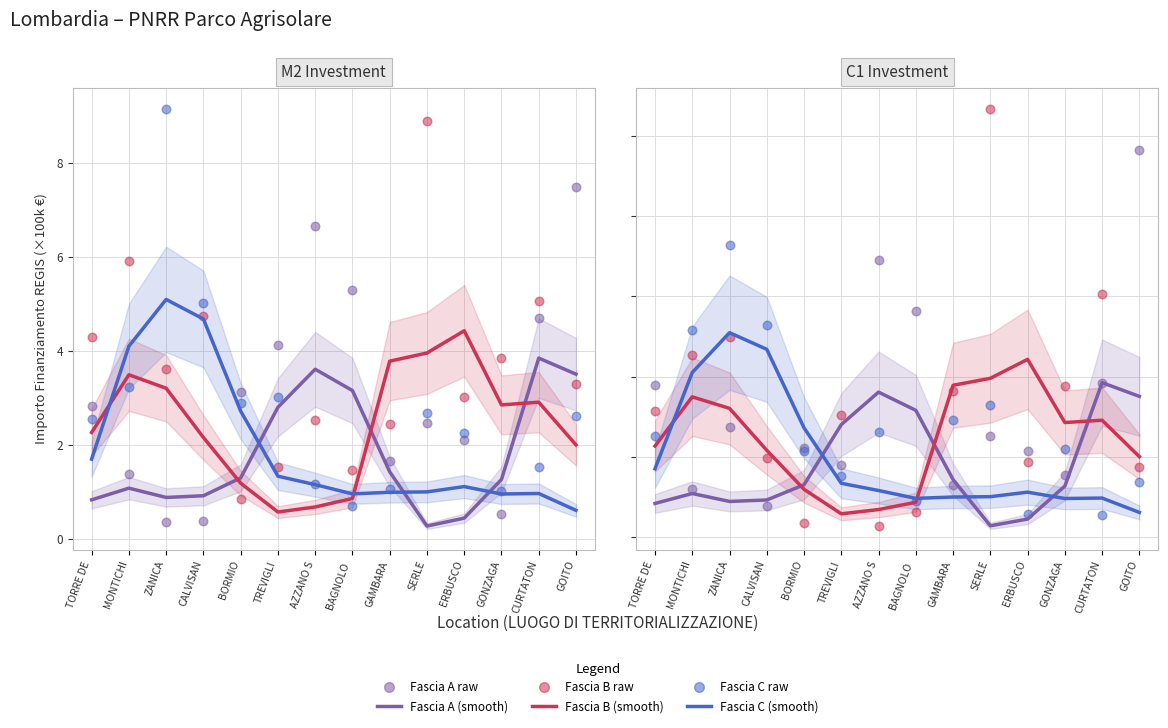

Which series reaches the maximum Y coordinate?

Fascia B raw